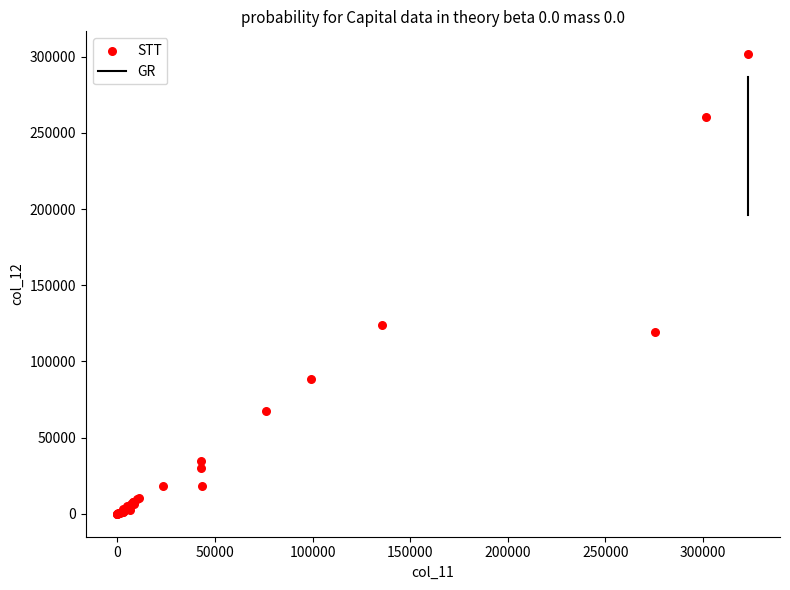

What Y value in the scatter plot is closest to 150770?

124115.7